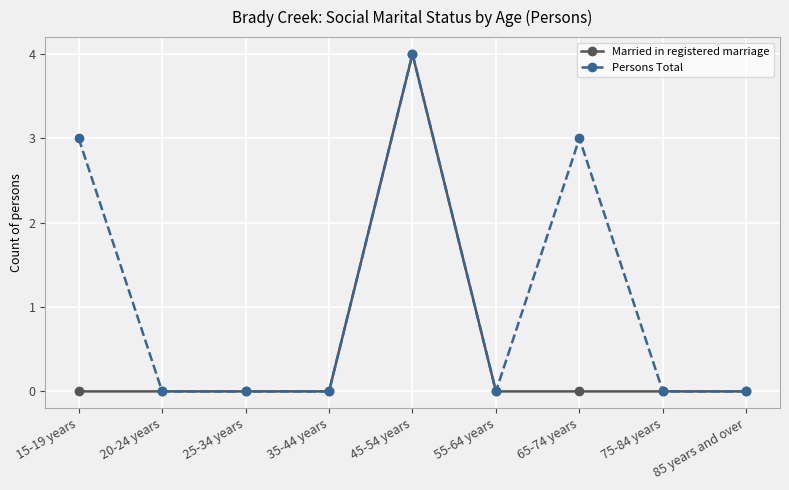

Which label corresponds to the largest value in the chart?

45-54 years